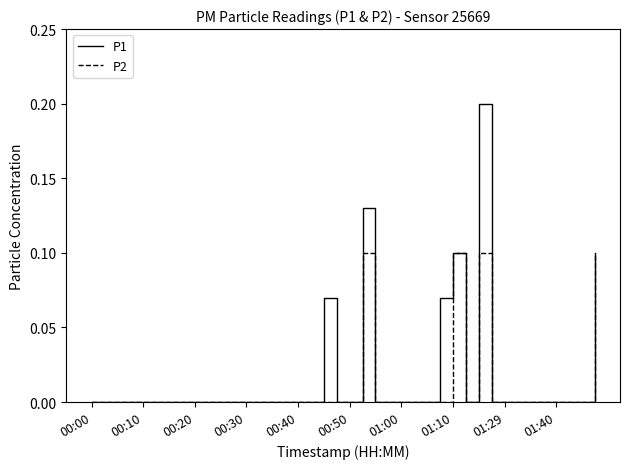

Which series has the largest range (max minus min)?

P1